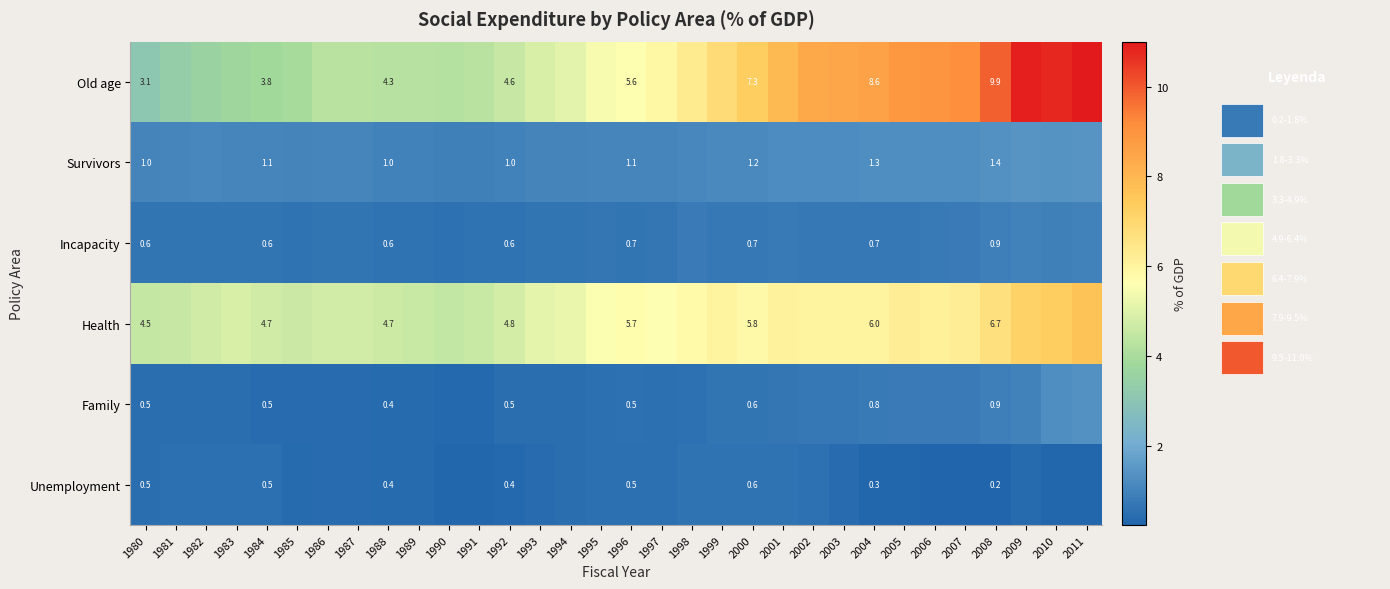

Which category has the lowest value in the Unemployment series?

2008